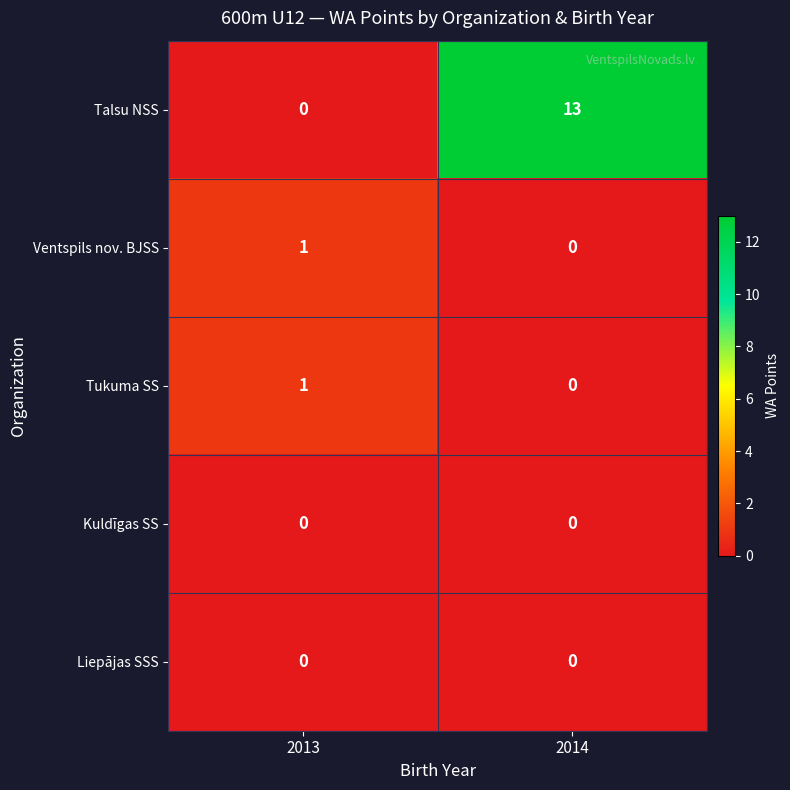

List the labels in order of Tukuma SS value, smallest first.

2014, 2013